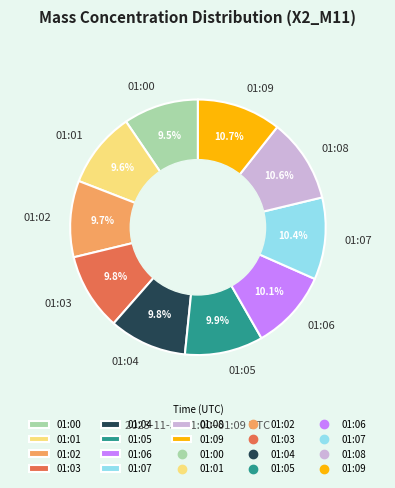

Combined, do 01:04 and 01:09 account for over 50%?

No